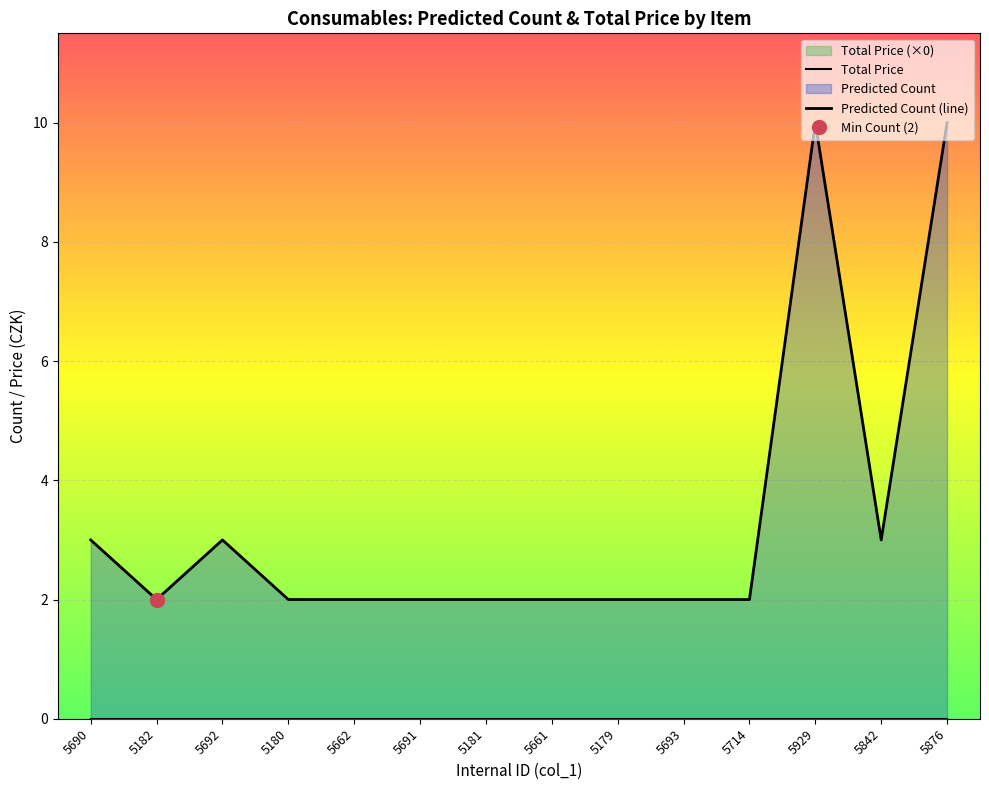

How many interior local peaks does the Predicted Count (line) series have?

2